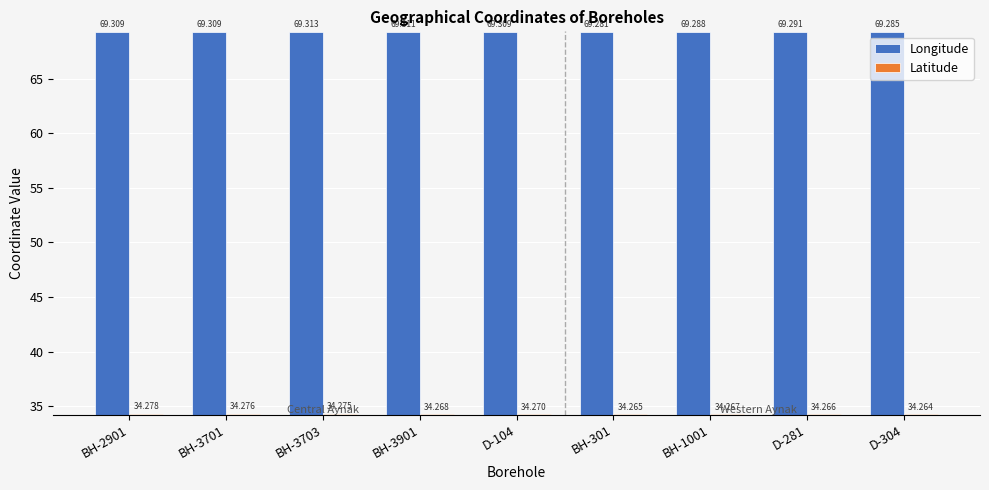

True or false: Latitude has a value of 34.3 at BH-3701.

True